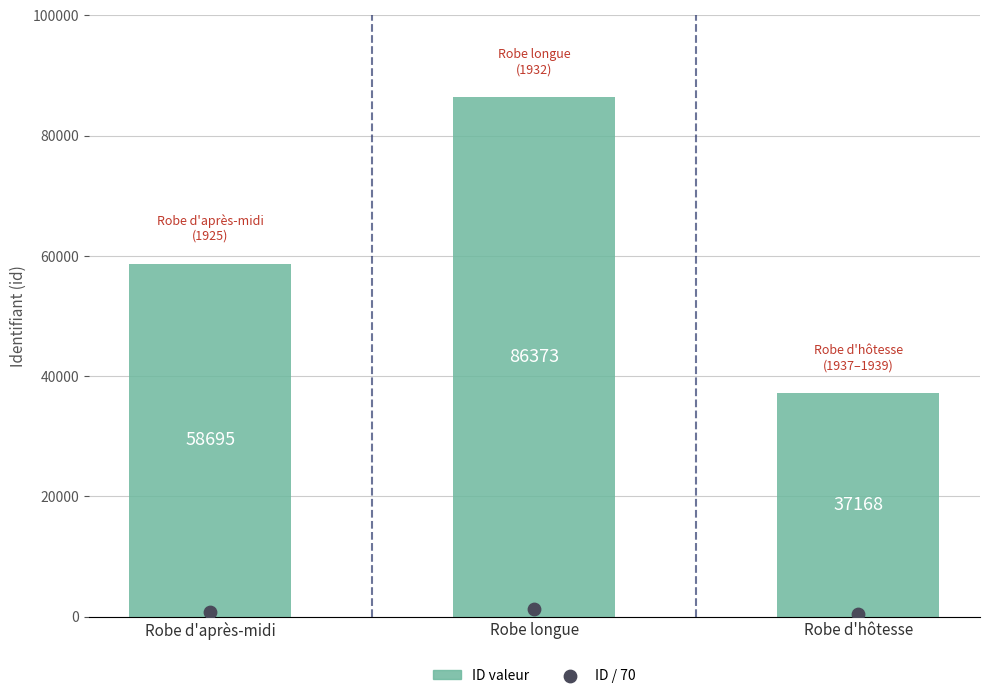

Which series contains the highest Y value?

ID valeur